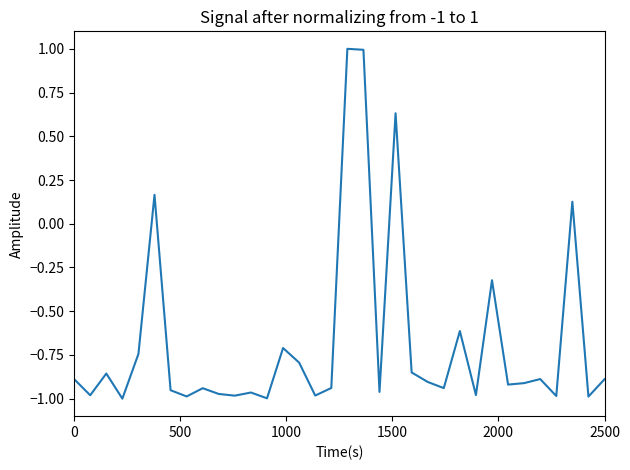

What is the difference between the maximum and minimum values?

2.0